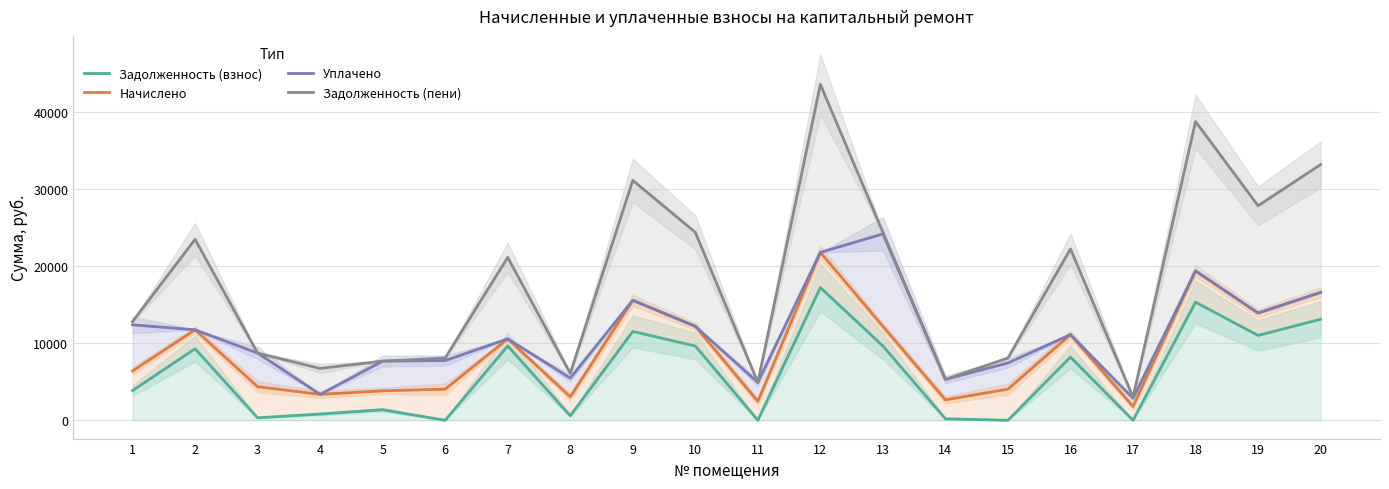

At how many categories does at least one series exceed 27946?

4